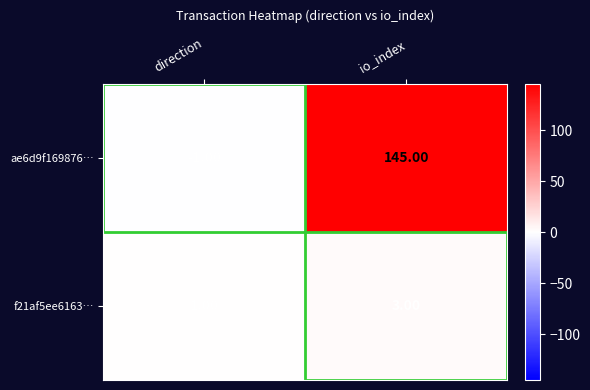

What is the sum of the f21af5ee6163… values at direction and io_index?

4